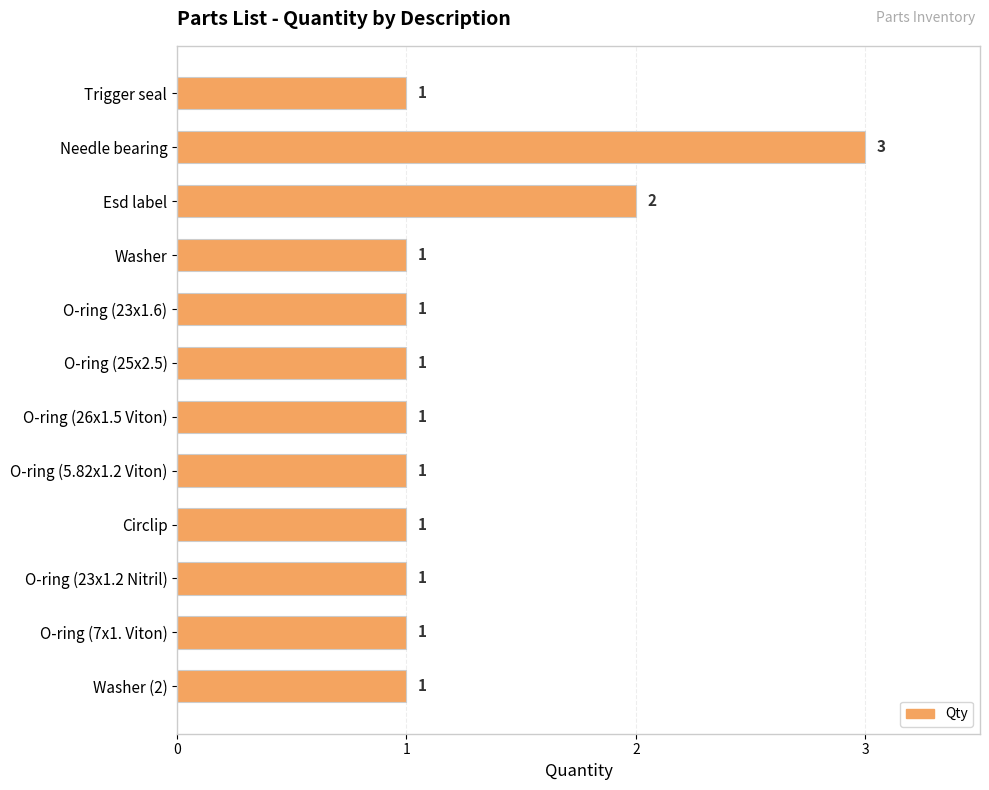

What is the smallest value displayed?

1